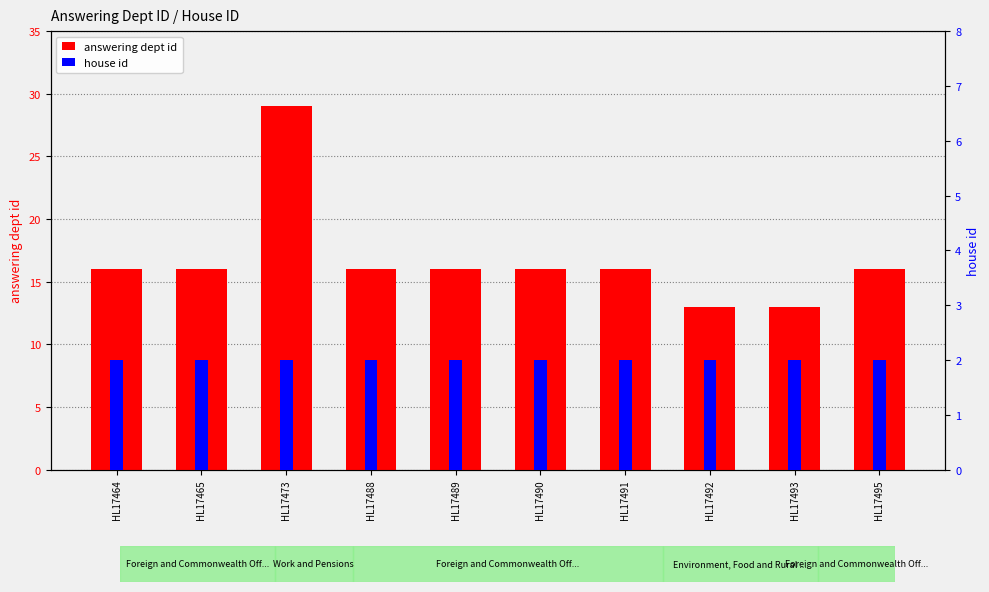

How many bars are there in each group?

2